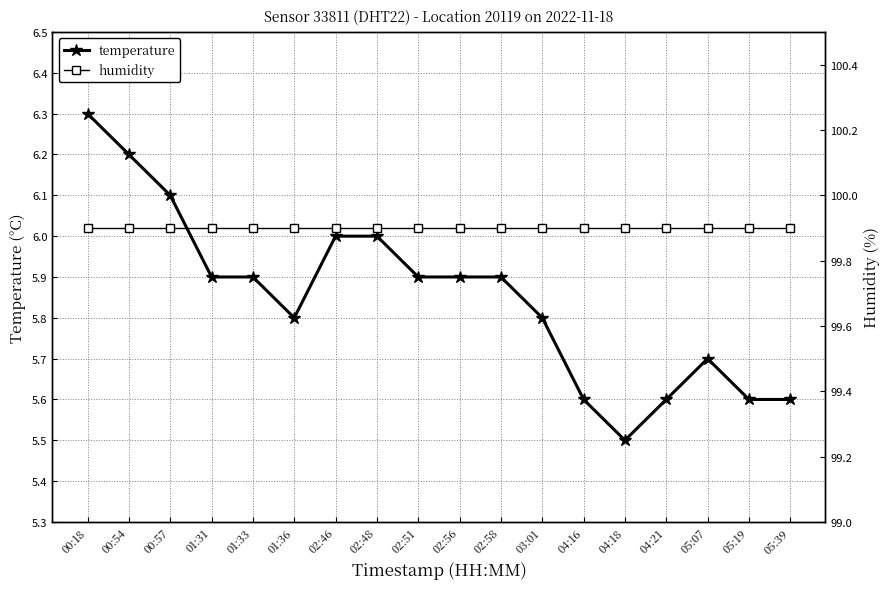

True or false: humidity and temperature intersect in this chart.

False